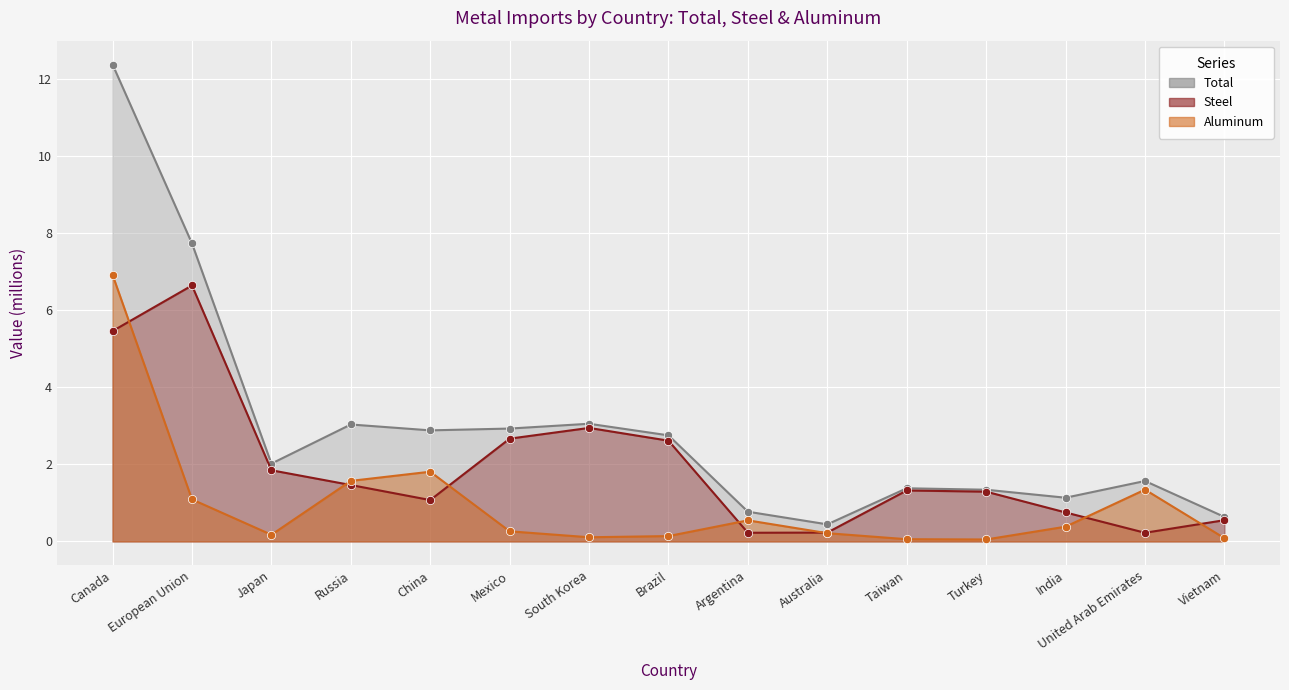

True or false: Steel and Total intersect in this chart.

False